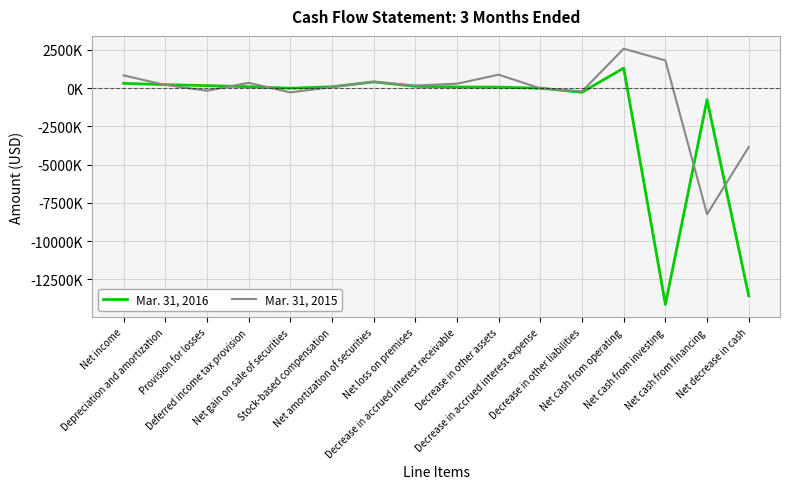

Rank the series by their average value, from lowest to highest.

Mar. 31, 2016, Mar. 31, 2015